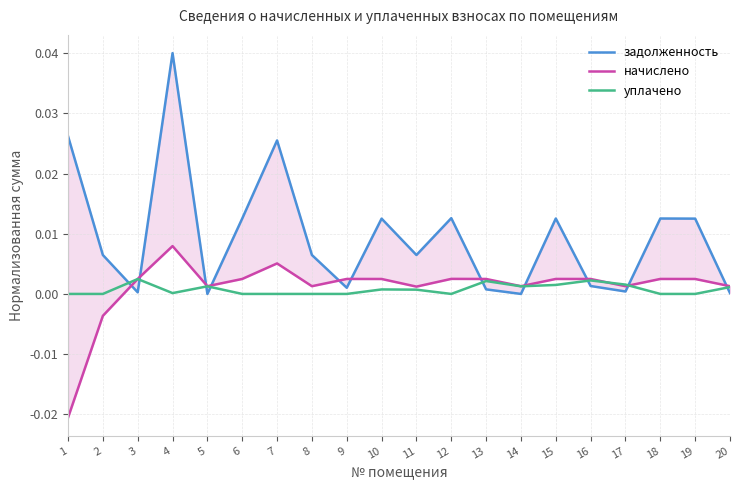

Rank the series at 5 from highest to lowest value.

начислено, уплачено, задолженность